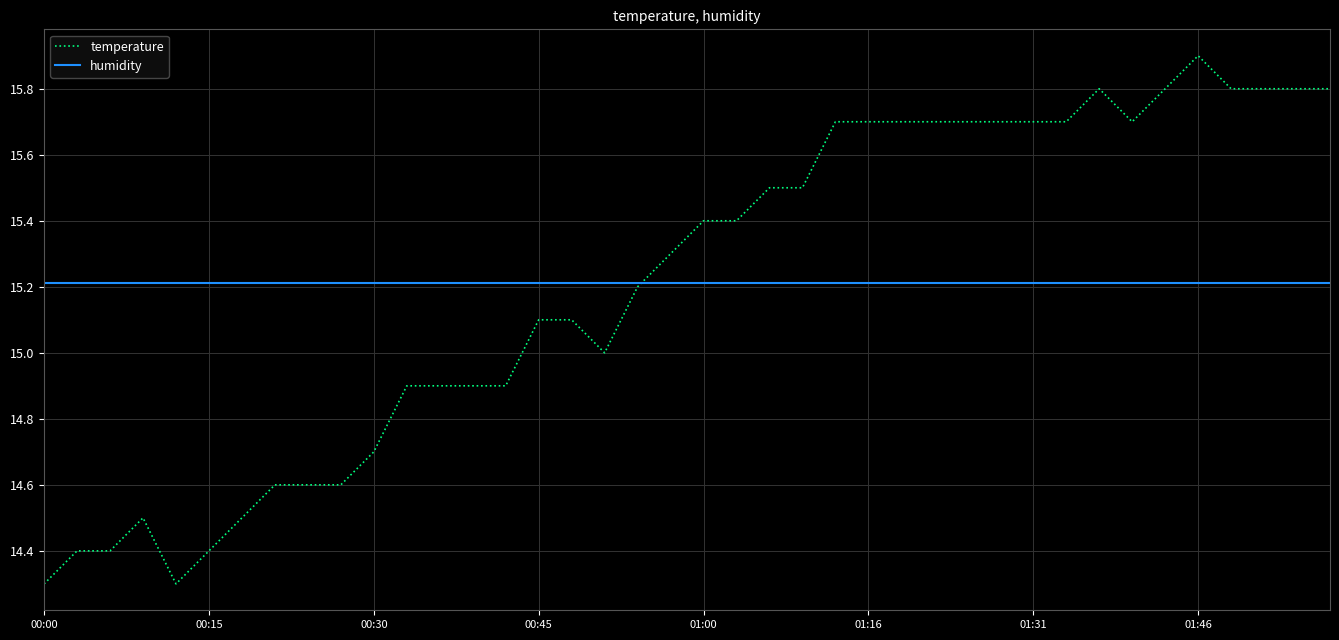

Which series has the largest range (max minus min)?

temperature